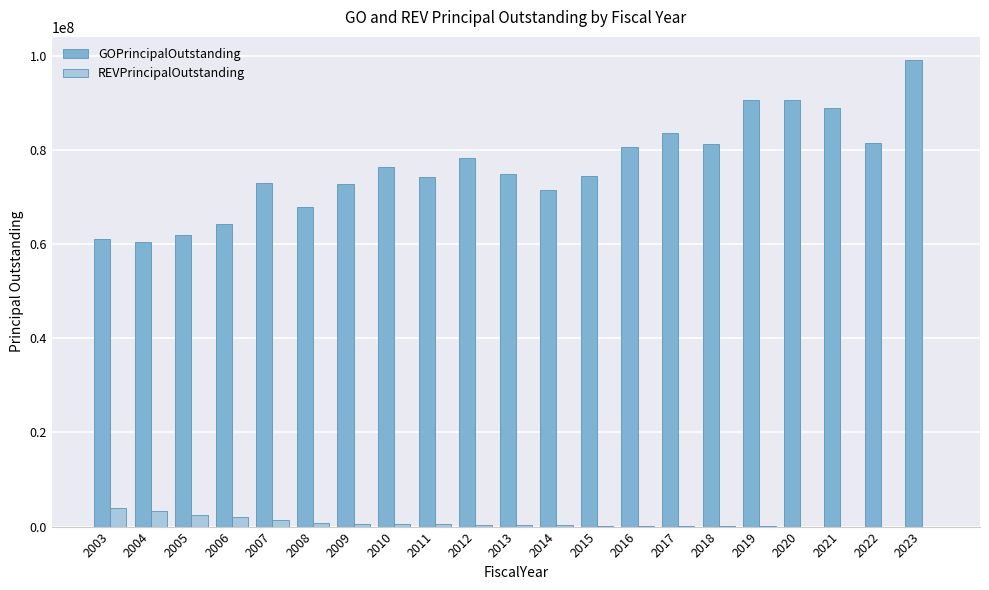

What is the approximate value of REVPrincipalOutstanding at 2013, to the nearest 50?

371000